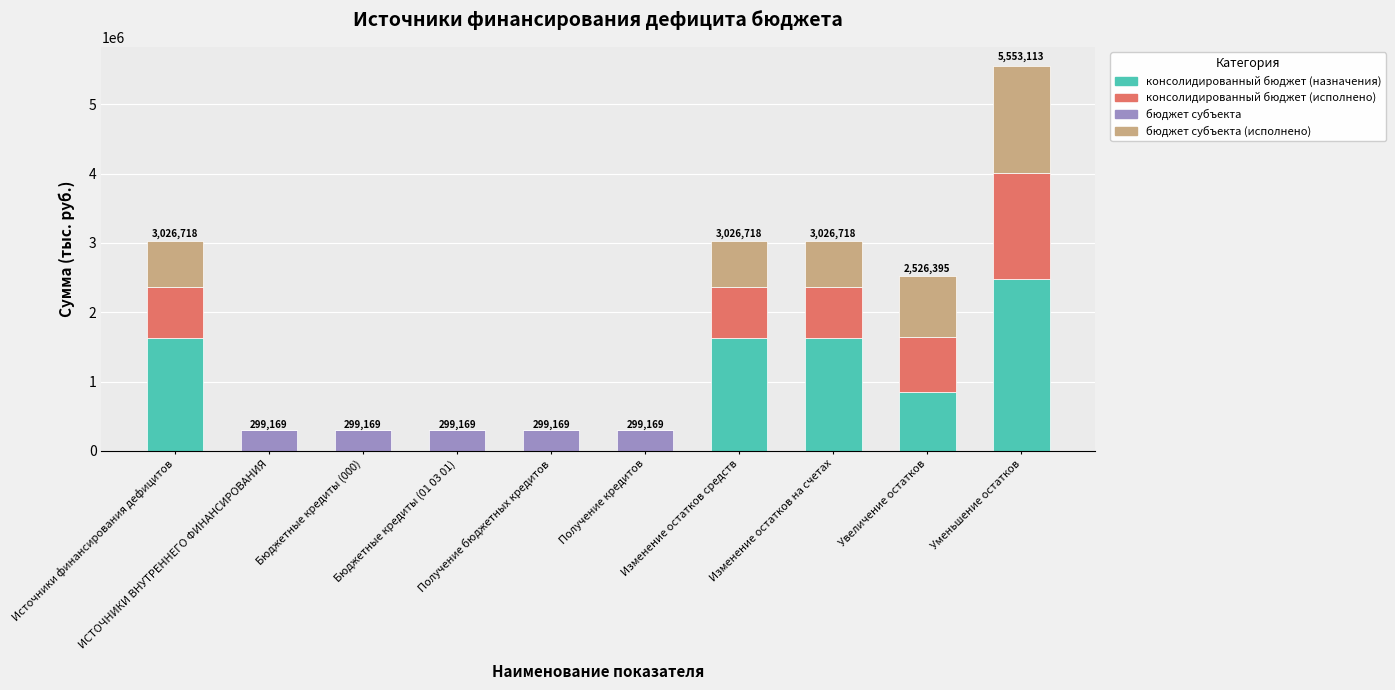

At which label does консолидированный бюджет (назначения) first exceed 852944?

Источники финансирования дефицитов